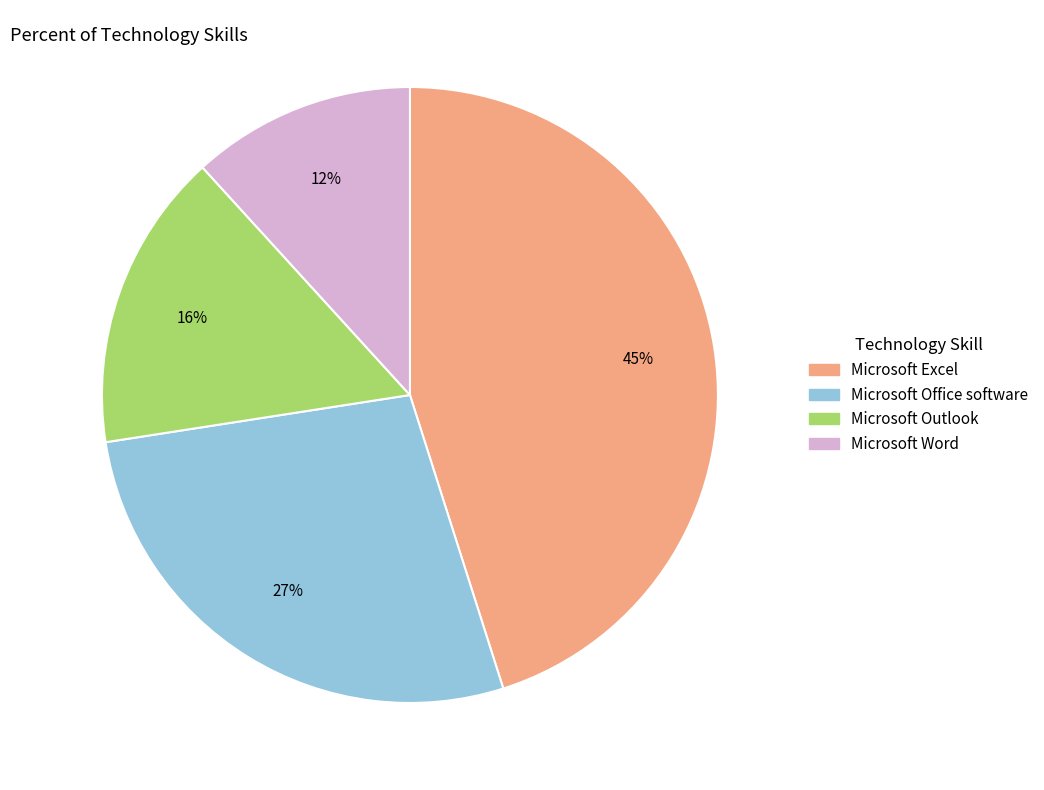

To the nearest percent, what is the combined percentage of Microsoft Word and Microsoft Office software?

39%